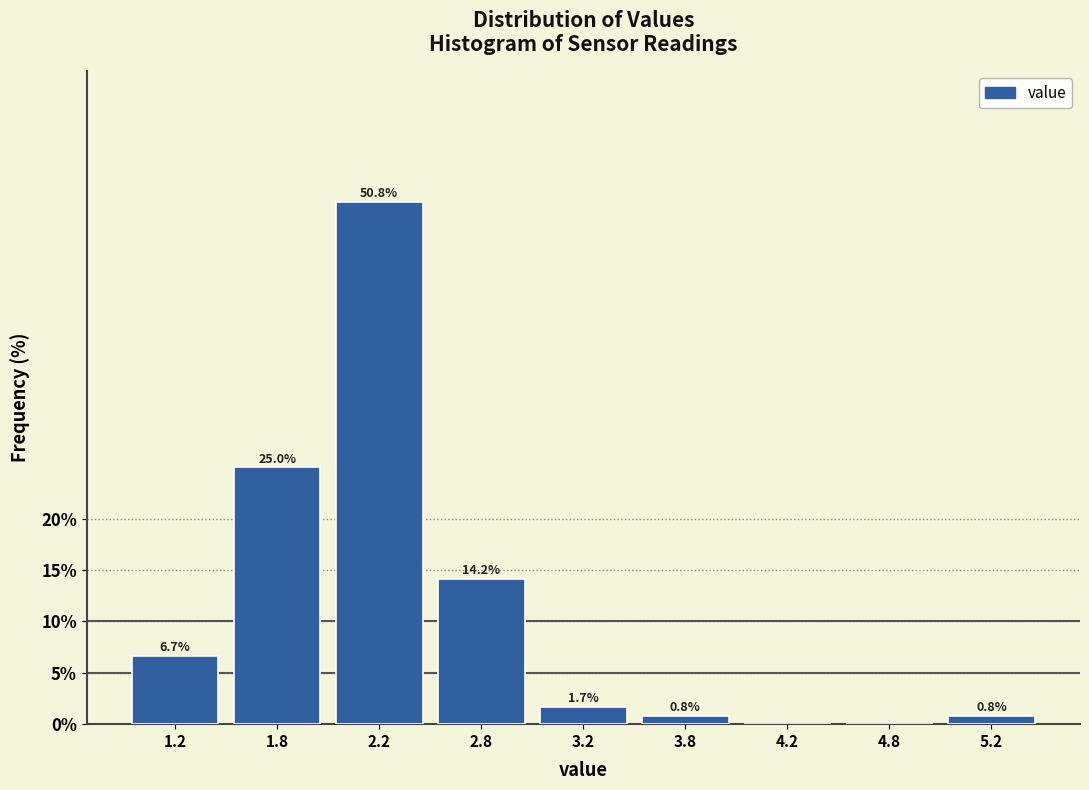

Reading left to right, list all the values displayed in this chart.

1.2=6.7	1.8=25.0	2.2=50.8	2.8=14.2	3.2=1.7	3.8=0.8	4.2=0.0	4.8=0.0	5.2=0.8